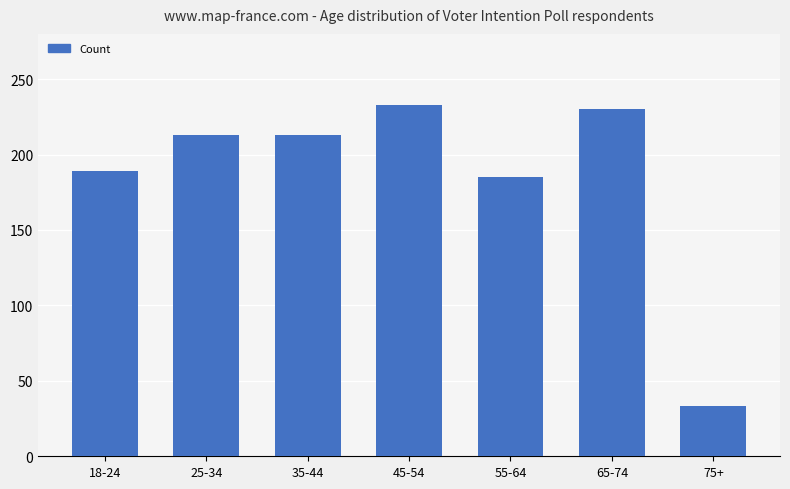

At which label is the value closest to 133?

55-64